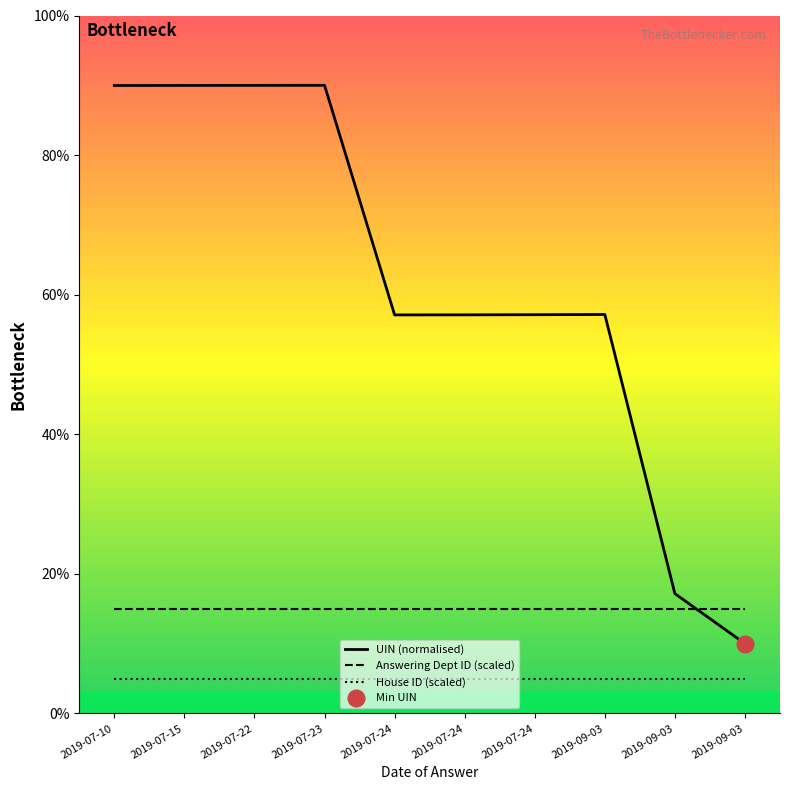

True or false: UIN (normalised) and House ID (scaled) intersect in this chart.

False